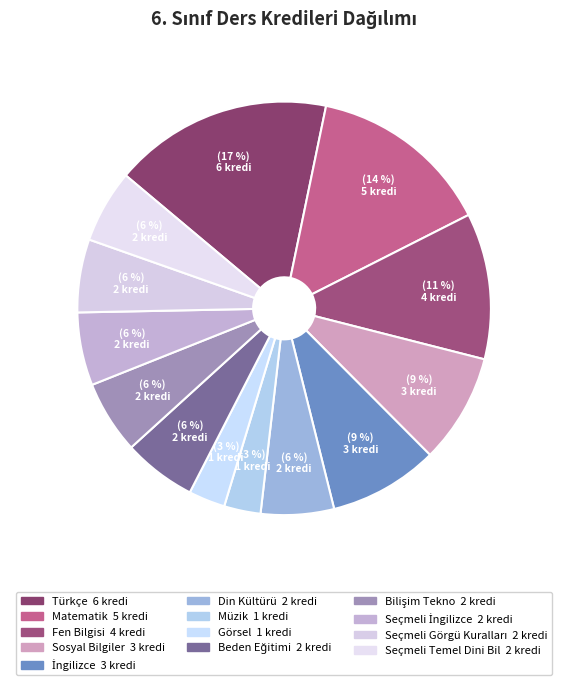

How many slices are in this pie chart?

13